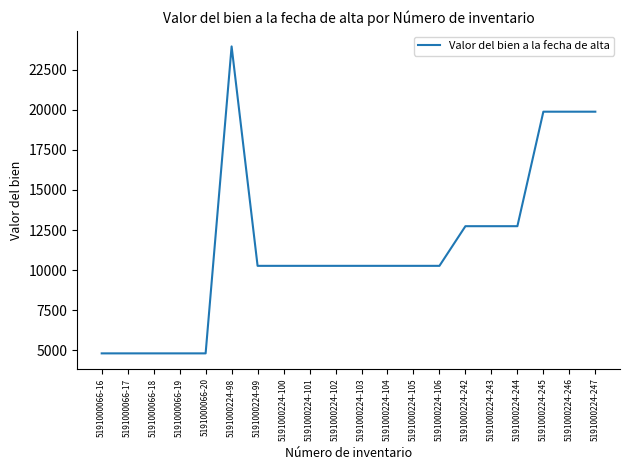

The chart shows a value of 12740.0 at 5191000224-242. True or false?

True